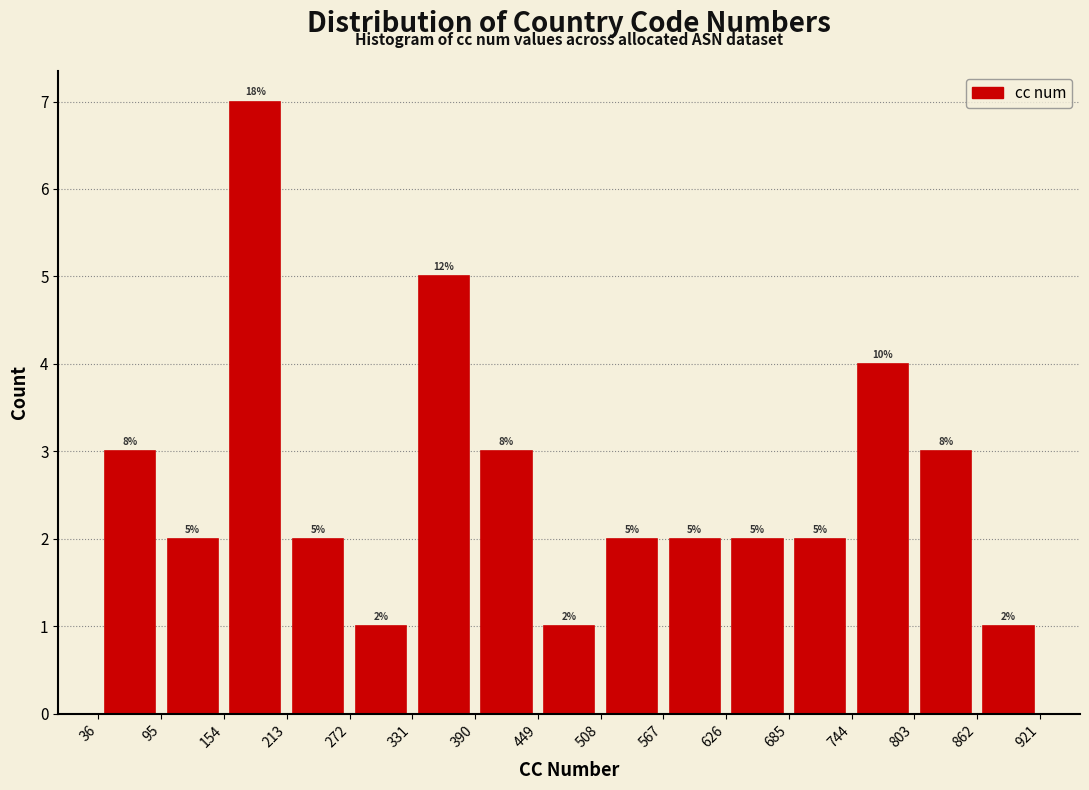

Which range on the x-axis has the tallest bar?

154 to 213